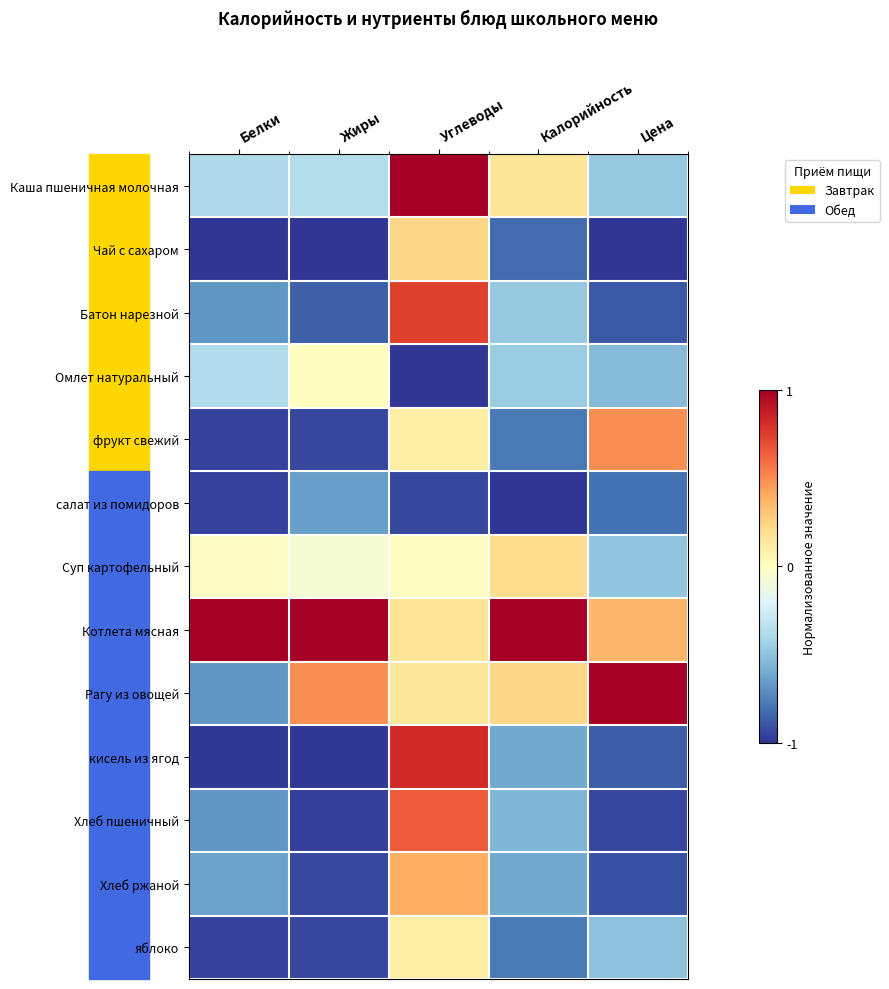

What is the spread (max minus min) of values at Жиры?

2.0